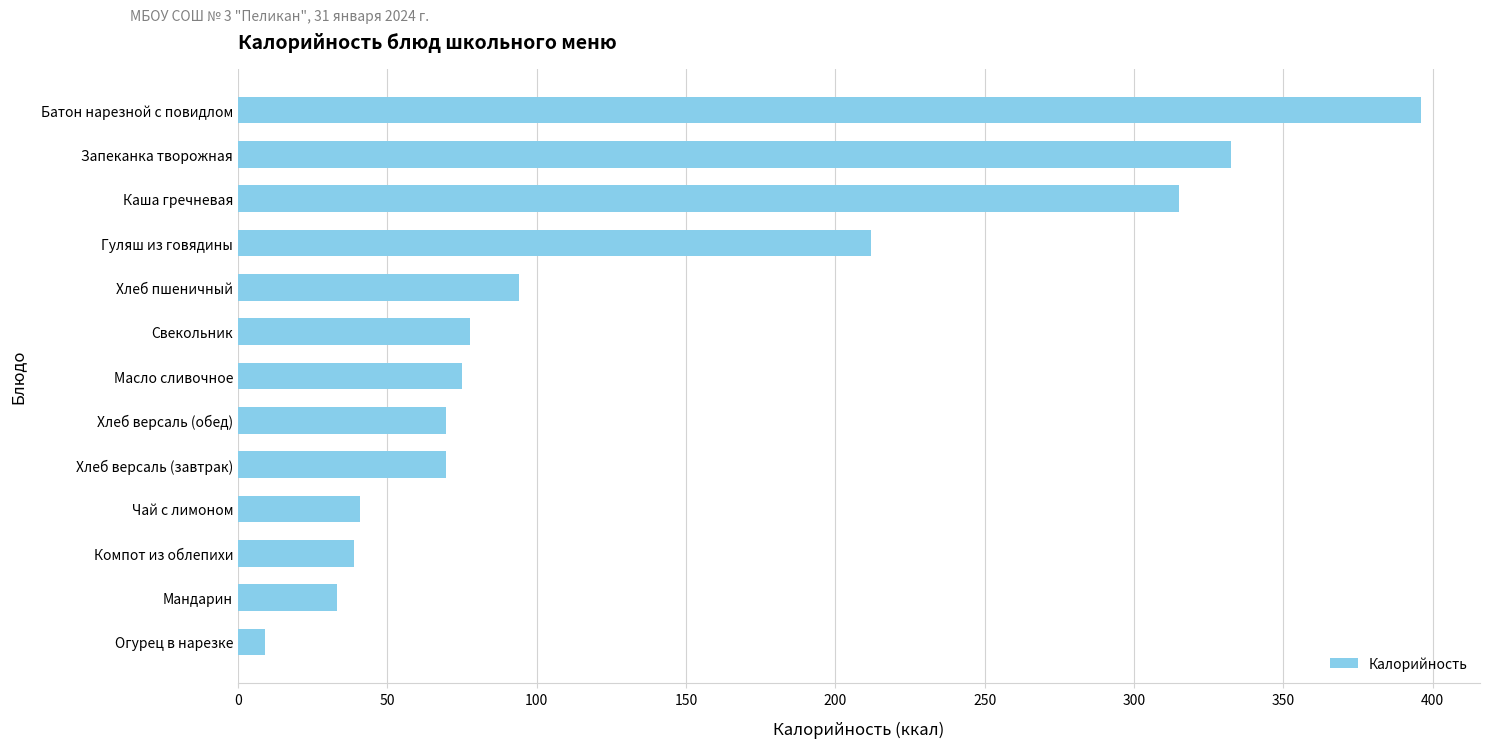

Is it true that the value at Масло сливочное is 39.9?

False